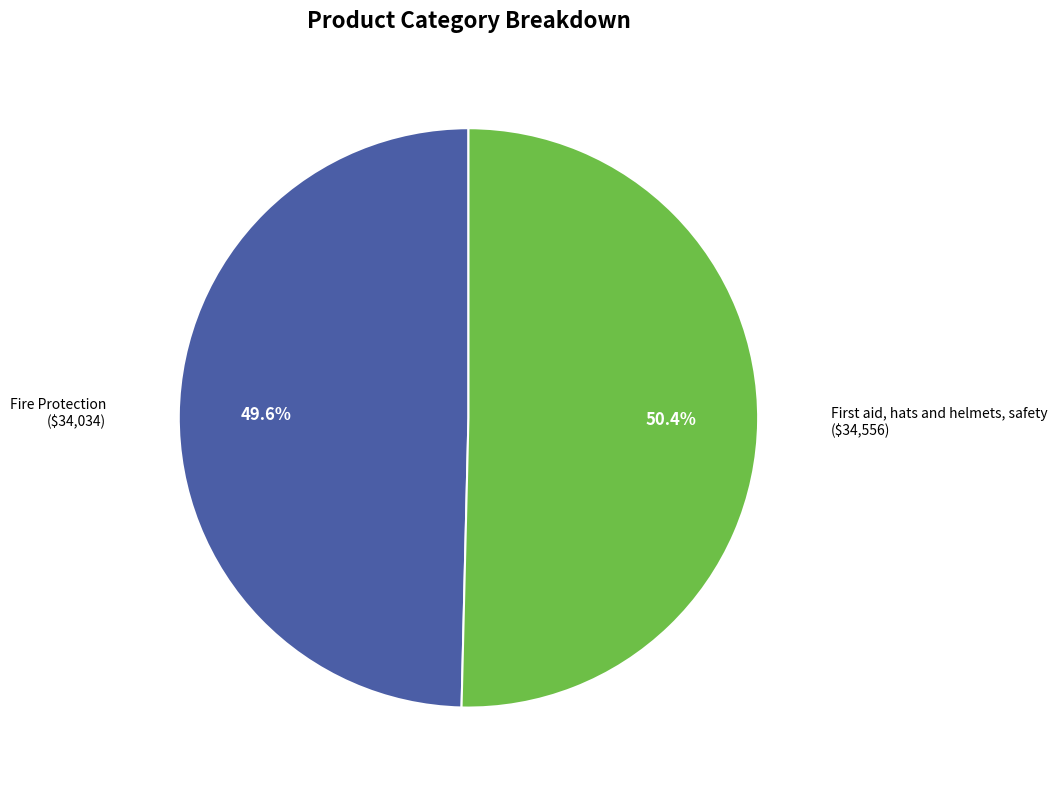

How many segments does this pie chart have?

2